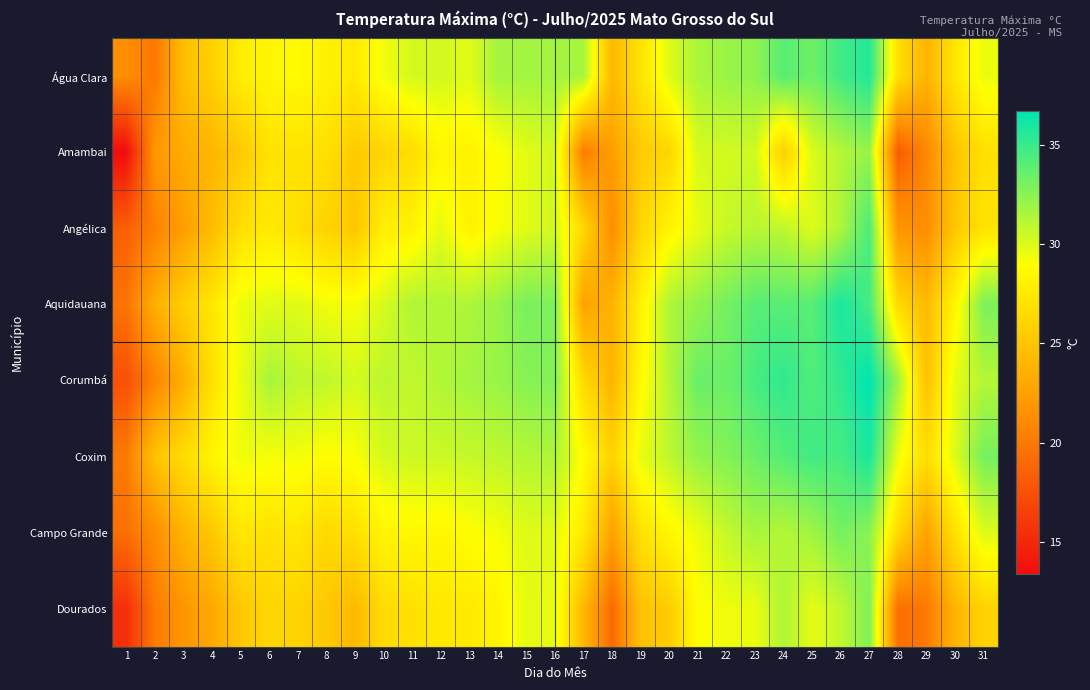

Reading left to right, what are all the values shown in this chart?

Água Clara: 1=21.3	2=19.9	3=24.6	4=25.8	5=27.8	6=28.4	7=28.7	8=28.1	9=27.5	10=29.3	11=30.2	12=30.3	13=29.8	14=31.7	15=31.7	16=31.7	17=31.6	18=24.2	19=27.1	20=29.9	21=31.5	22=32.0	23=32.3	24=34.0	25=33.3	26=34.7	27=35.6	28=26.9	29=23.8	30=27.3	31=29.5
Amambai: 1=13.4	2=22.0	3=23.3	4=24.0	5=25.3	6=27.0	7=27.1	8=26.9	9=25.4	10=26.1	11=26.7	12=28.4	13=28.1	14=28.9	15=29.8	16=30.3	17=20.2	18=22.4	19=25.4	20=26.2	21=30.2	22=30.3	23=30.4	24=25.7	25=30.0	26=31.2	27=32.1	28=18.2	29=20.9	30=25.0	31=26.9
Angélica: 1=18.4	2=20.5	3=22.4	4=24.4	5=26.8	6=27.6	7=26.8	8=26.0	9=25.1	10=27.9	11=28.1	12=29.7	13=28.1	14=29.1	15=29.8	16=30.3	17=26.3	18=21.3	19=26.1	20=28.2	21=29.7	22=30.6	23=31.1	24=30.9	25=29.9	26=31.4	27=34.4	28=21.8	29=21.3	30=25.2	31=27.1
Aquidauana: 1=19.7	2=23.5	3=25.7	4=27.3	5=29.5	6=29.8	7=29.9	8=29.3	9=29.2	10=30.1	11=31.3	12=31.3	13=31.4	14=32.0	15=33.0	16=32.8	17=22.7	18=23.8	19=28.1	20=31.4	21=32.2	22=33.1	23=34.0	24=34.0	25=34.0	26=35.9	27=34.6	28=26.5	29=24.3	30=28.3	31=32.9
Corumbá: 1=17.5	2=20.7	3=23.5	4=26.9	5=29.5	6=31.6	7=30.9	8=30.9	9=30.2	10=31.0	11=30.8	12=31.3	13=31.7	14=32.0	15=32.6	16=32.7	17=26.4	18=23.9	19=28.6	20=31.2	21=33.5	22=33.4	23=34.5	24=35.2	25=34.2	26=35.2	27=36.7	28=31.9	29=24.8	30=29.7	31=31.2
Coxim: 1=20.1	2=24.9	3=26.6	4=28.3	5=29.4	6=29.2	7=29.3	8=28.8	9=29.1	10=30.2	11=30.5	12=30.5	13=30.7	14=30.9	15=31.2	16=31.4	17=28.8	18=26.0	19=29.6	20=30.9	21=32.2	22=32.7	23=33.4	24=34.1	25=34.7	26=34.5	27=35.9	28=29.5	29=26.7	30=30.0	31=33.1
Campo Grande: 1=19.4	2=21.3	3=23.9	4=25.2	5=27.4	6=27.0	7=27.4	8=26.4	9=26.9	10=28.3	11=28.5	12=28.4	13=28.9	14=29.2	15=29.9	16=29.8	17=27.6	18=22.6	19=27.0	20=28.4	21=29.5	22=30.7	23=31.6	24=31.2	25=31.8	26=33.1	27=32.5	28=26.5	29=22.7	30=27.0	31=30.0
Dourados: 1=15.5	2=20.1	3=21.8	4=23.1	5=25.2	6=26.2	7=26.0	8=25.3	9=24.2	10=26.5	11=26.9	12=27.5	13=27.5	14=28.2	15=29.7	16=29.6	17=24.2	18=19.1	19=24.8	20=25.5	21=28.9	22=29.4	23=29.5	24=31.4	25=29.7	26=30.8	27=32.8	28=19.4	29=20.0	30=23.9	31=26.0